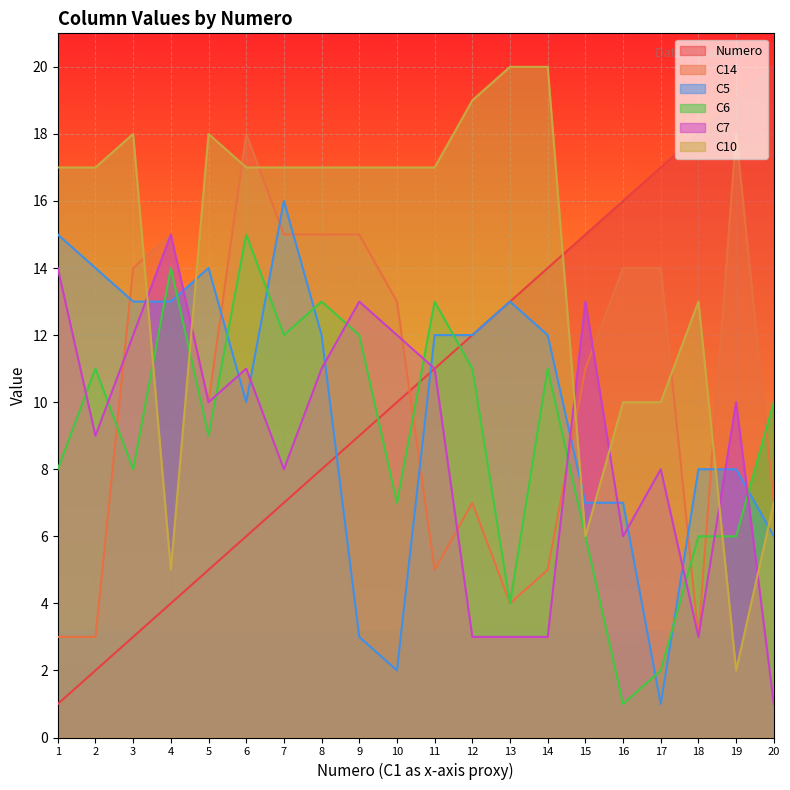

Where does the C5 series first go above 12?

1